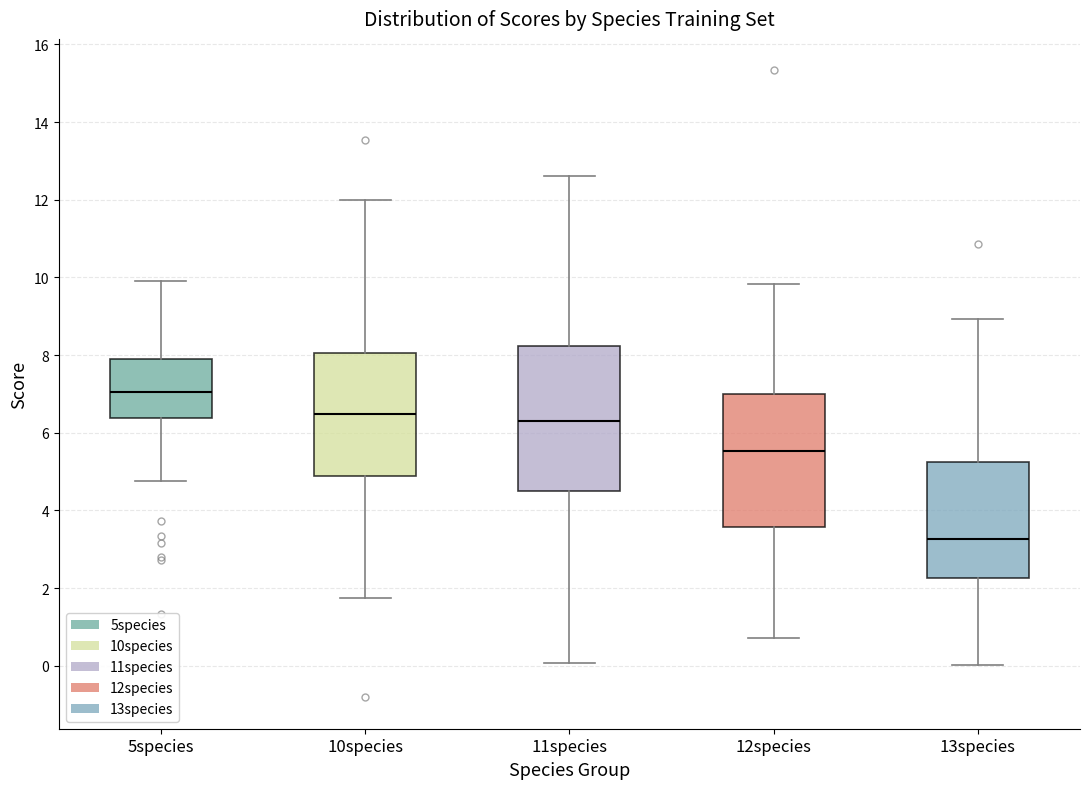

Reading left to right, transcribe this box plot: for each box, give where its median line is, the range the box spans, and where its two whiskers end, as read against the y-axis. The values are not printed on the chart, so give them approximately, as read against the axis.

5species: median 7.0, box 6.4 to 7.8, whiskers 4.8 to 10.0
10species: median 6.4, box 4.8 to 8.0, whiskers 1.8 to 12.0
11species: median 6.4, box 4.6 to 8.2, whiskers 0.0 to 12.6
12species: median 5.6, box 3.6 to 7.0, whiskers 0.8 to 9.8
13species: median 3.2, box 2.2 to 5.2, whiskers 0.0 to 9.0